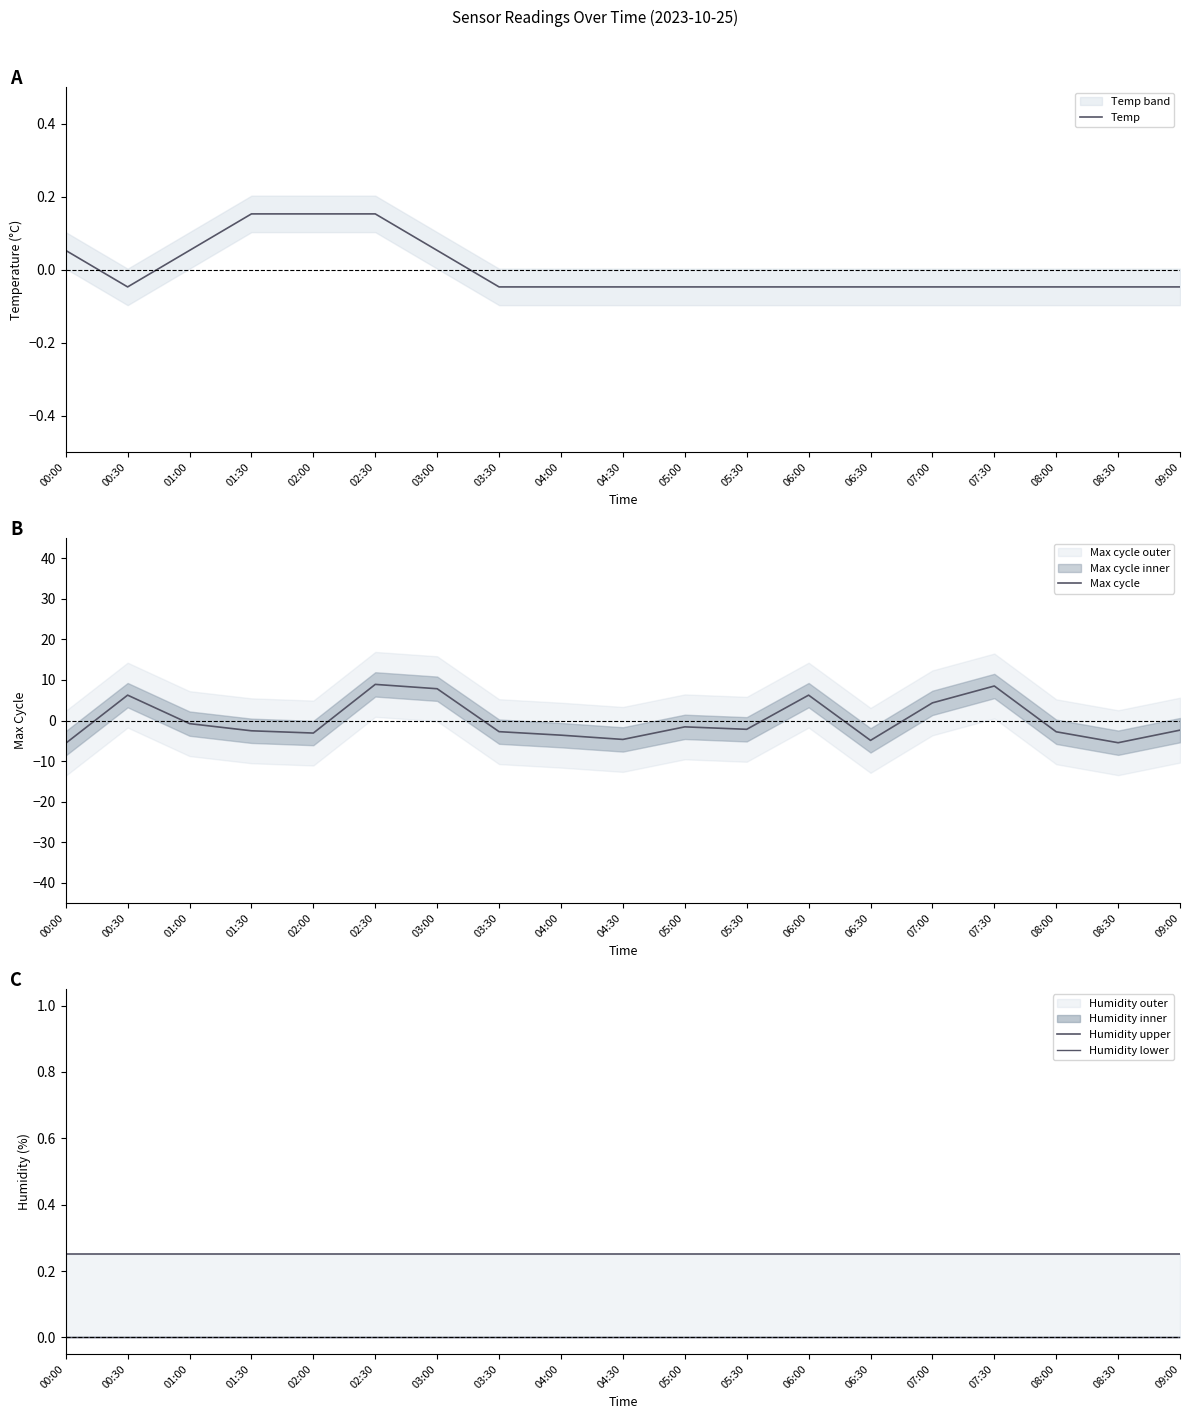

Which series has the largest total across all categories?

Humidity upper